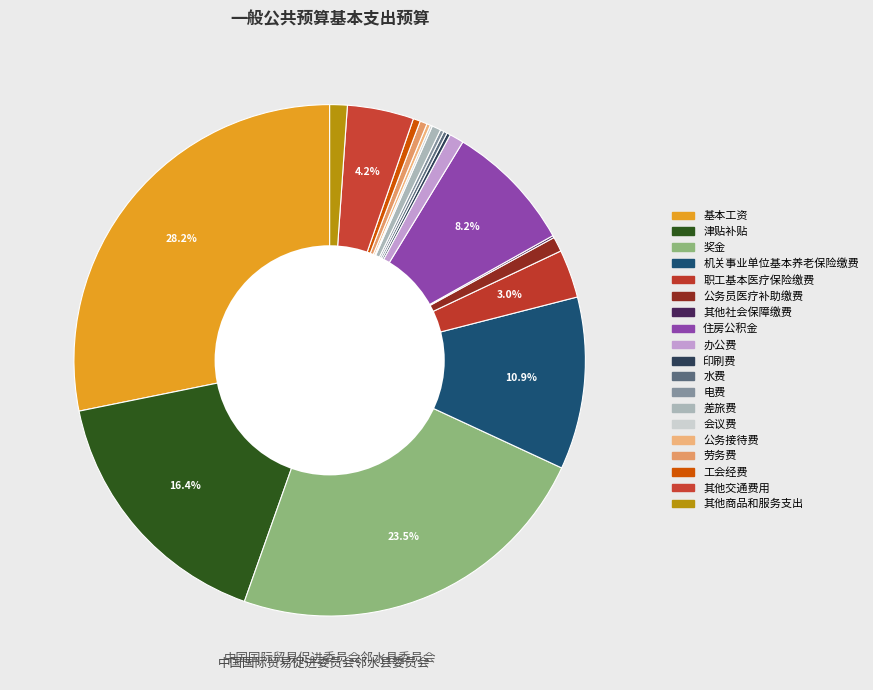

To the nearest percent, what is the average slice percentage?

5%